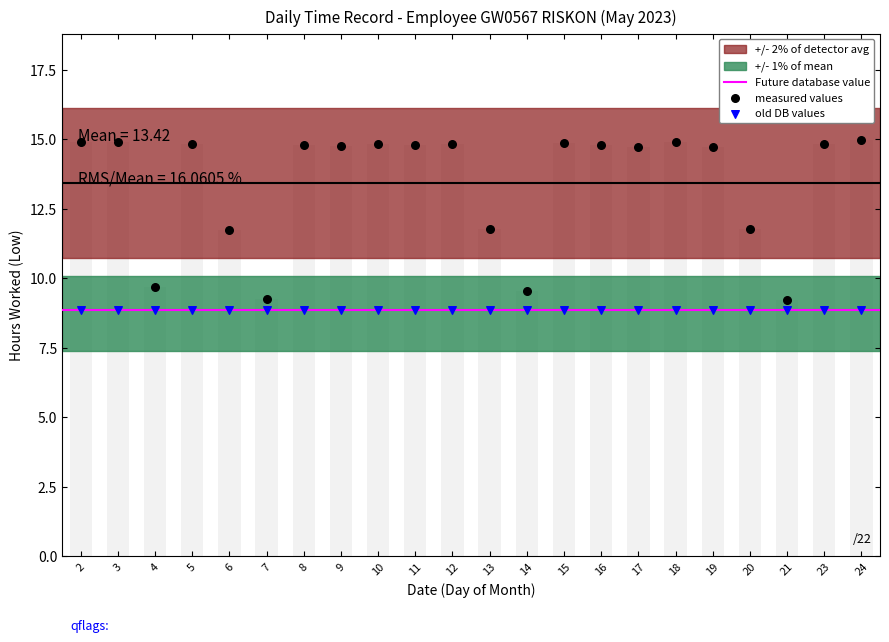

What is the change in value from 2 to 21?

-5.7